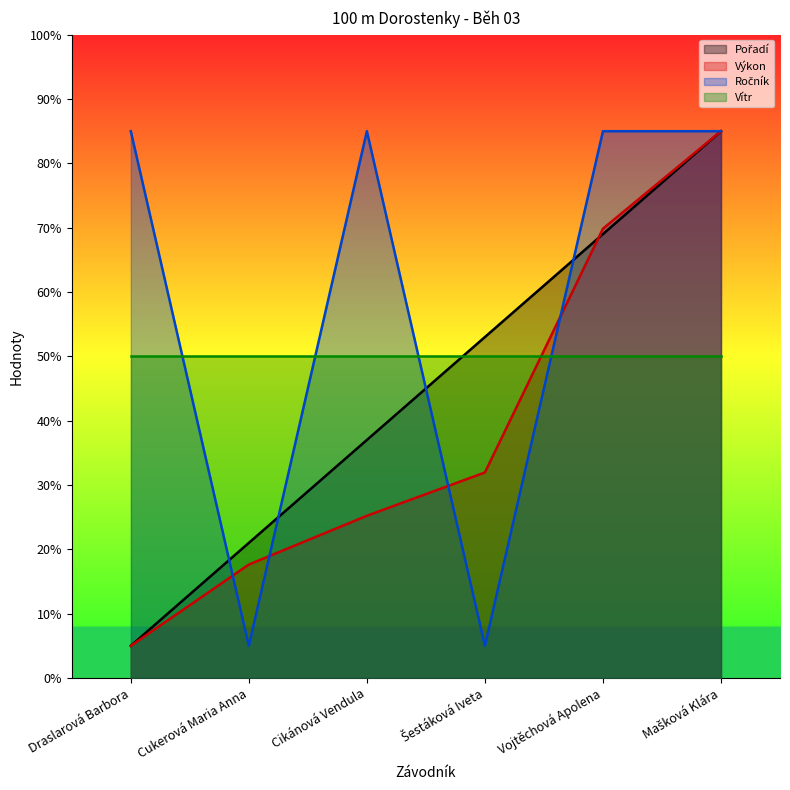

Between Vojtěchová Apolena and Cukerová Maria Anna, which is larger?

Vojtěchová Apolena